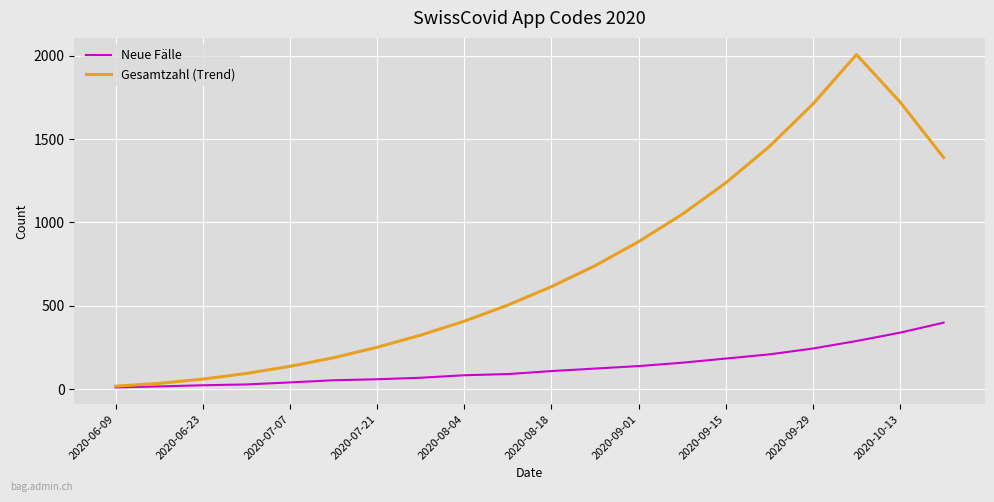

Which series has the widest spread of values?

Gesamtzahl (Trend)